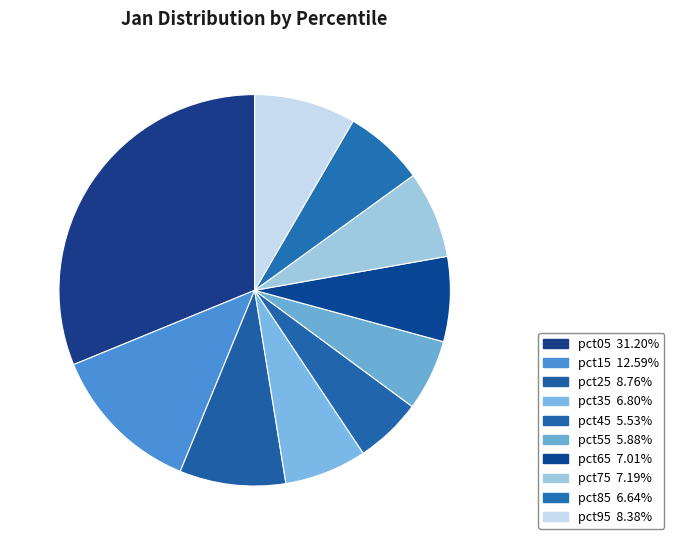

What is the smallest slice in the pie chart?

pct45